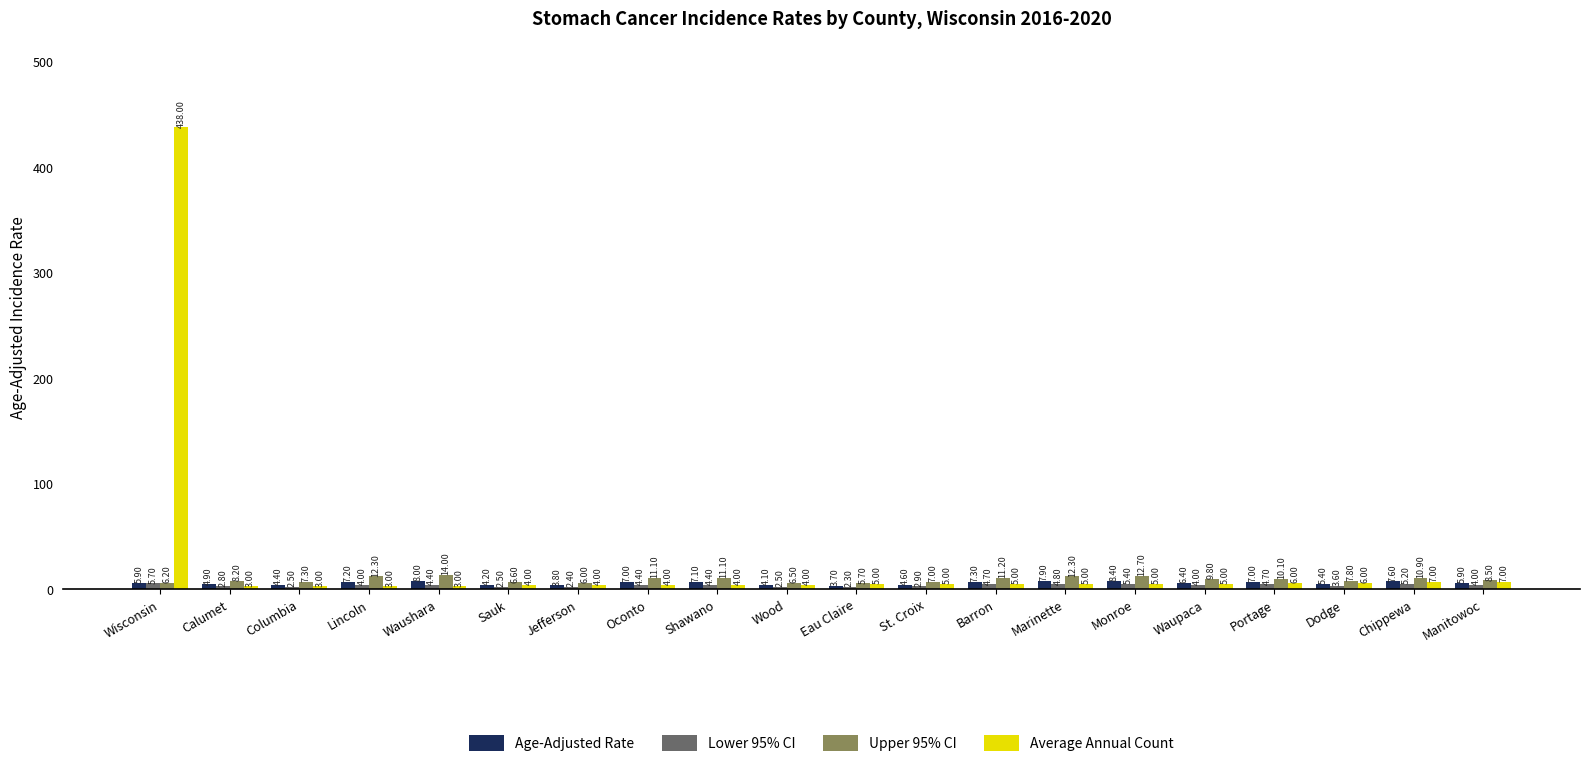

What is the sum of the Age-Adjusted Rate values at Wisconsin and Columbia?

10.3